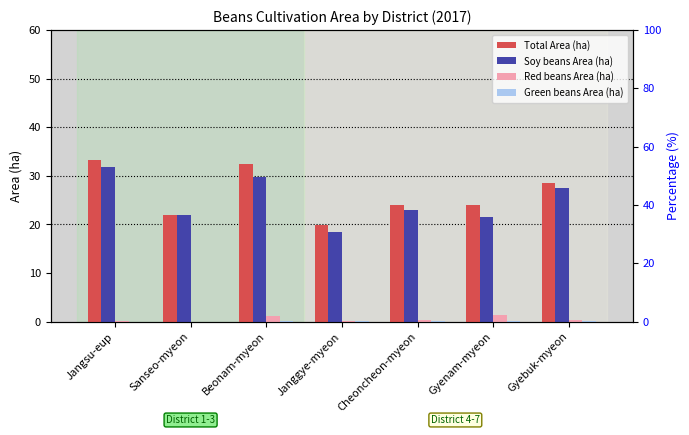

At which label does Green beans Area (ha) reach its minimum?

Jangsu-eup